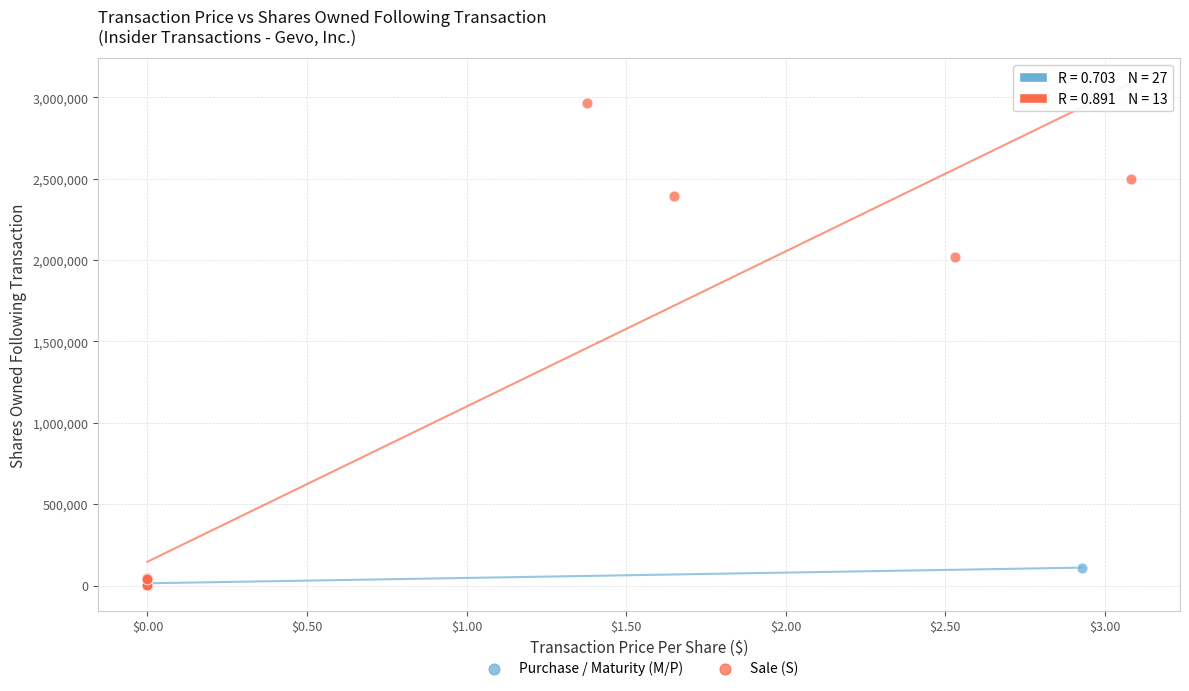

Which series contains the highest Y value?

Sale (S)